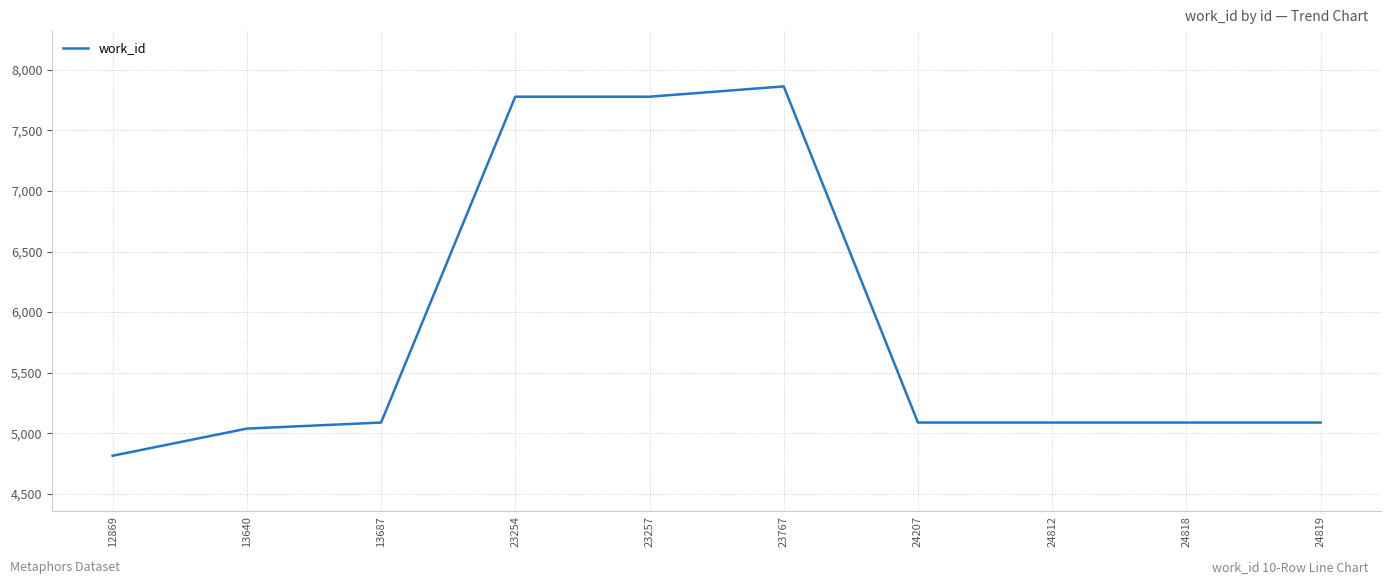

What is the difference between the maximum and minimum values?

3049